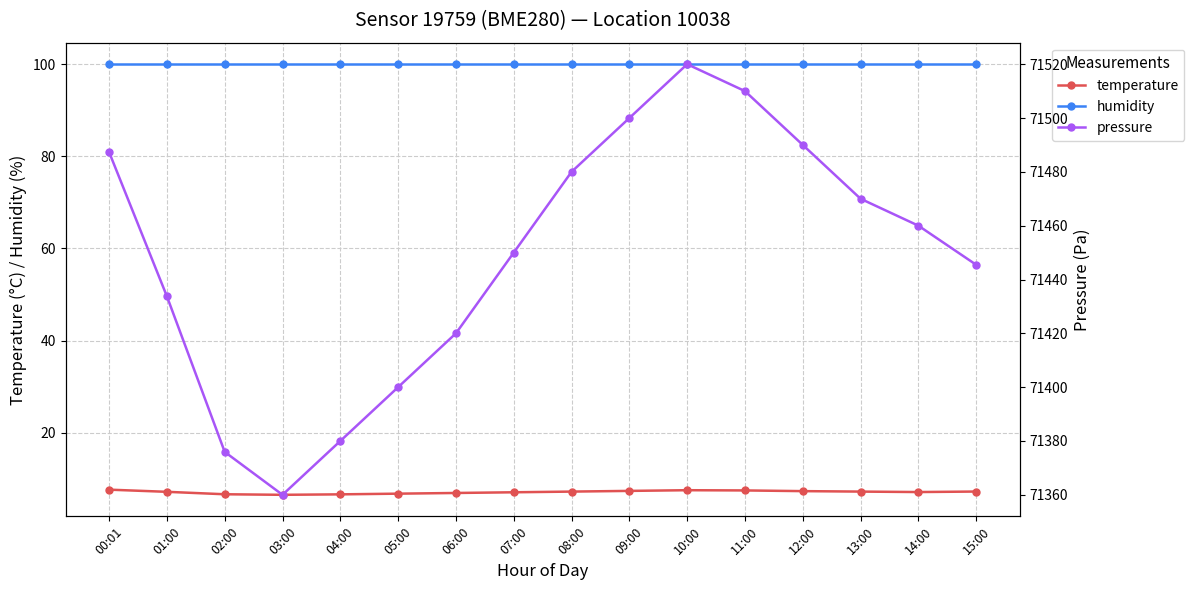

True or false: humidity has more than 2 points higher than both neighbors.

False